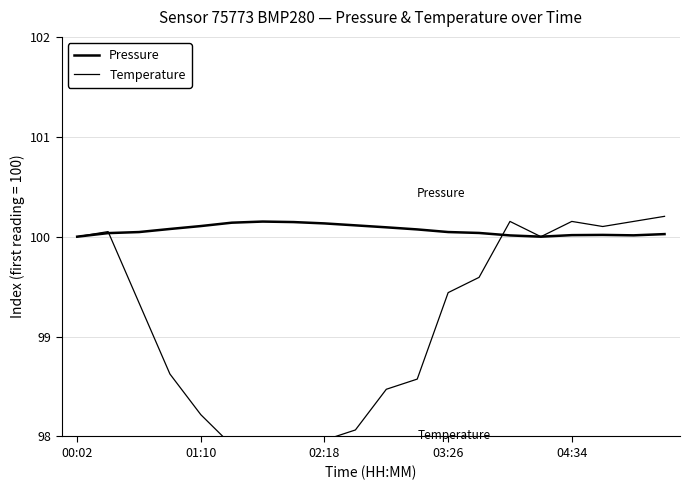

What is the average value of the Pressure series?

100.1